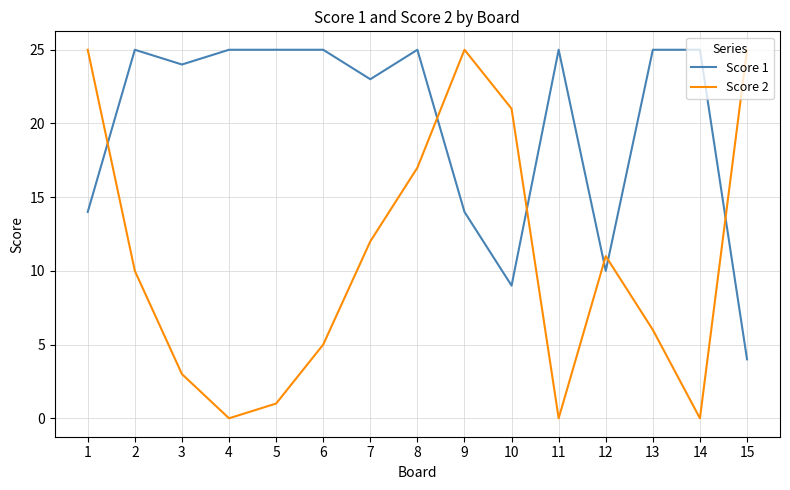

Rank the series at 9 from lowest to highest value.

Score 1, Score 2